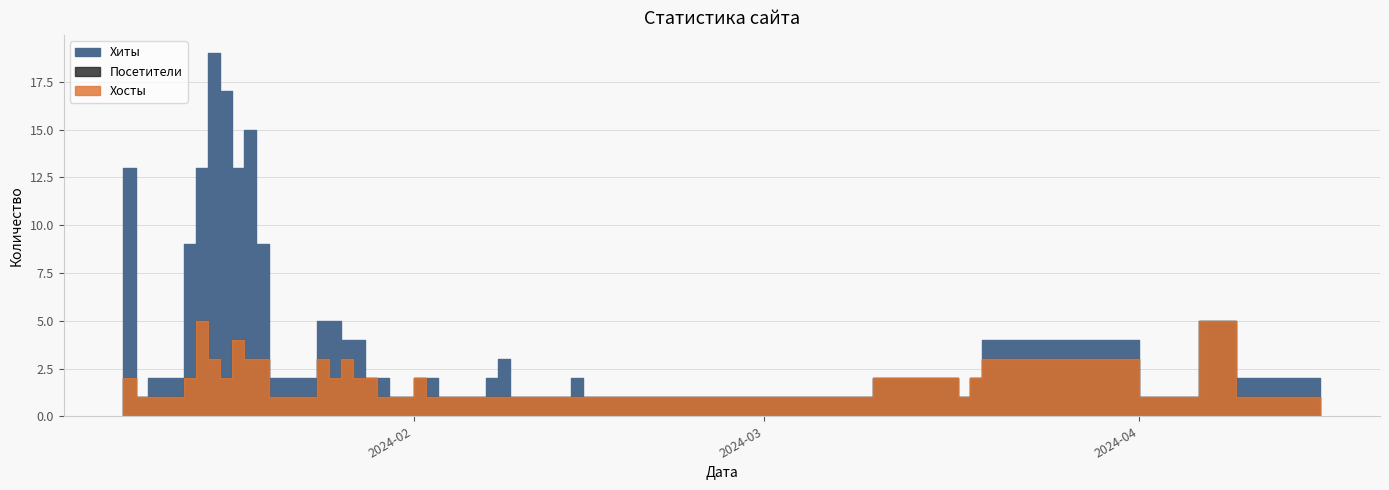

What is the difference between the maximum and minimum values in the Хосты series?

4